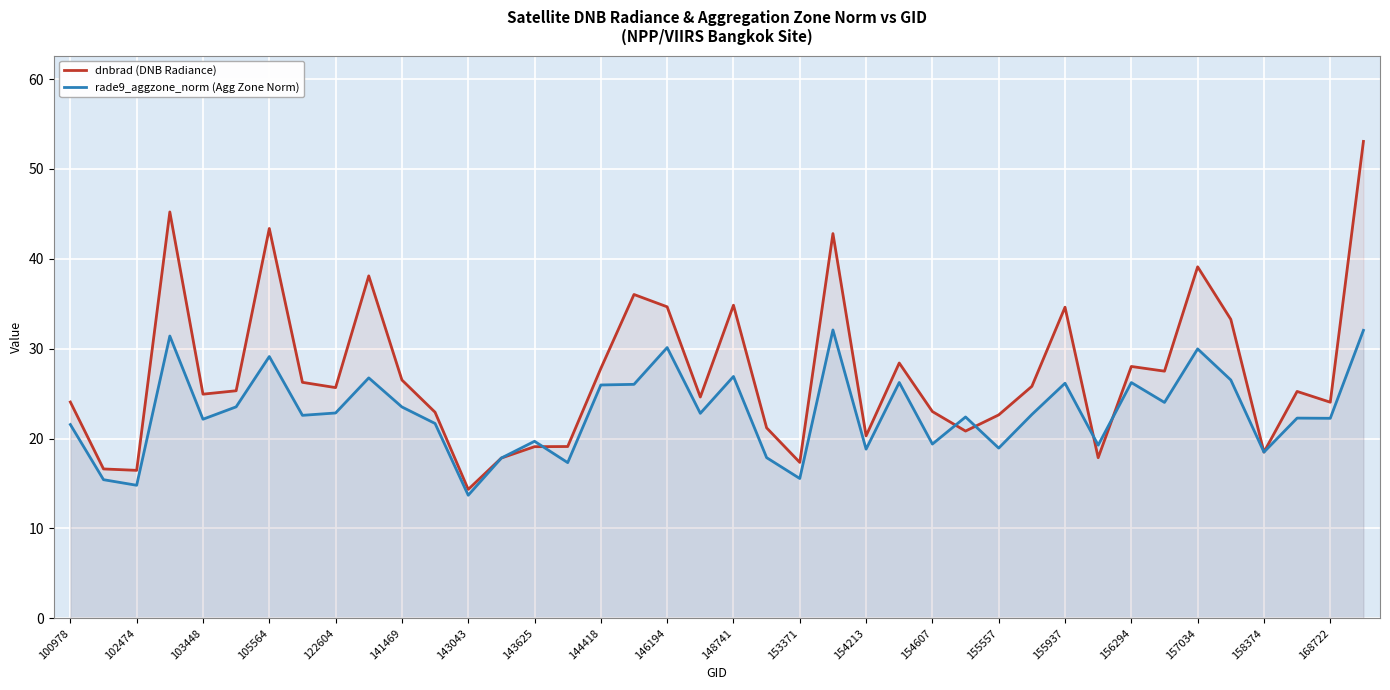

How many data points in dnbrad (DNB Radiance) are above 25?

21